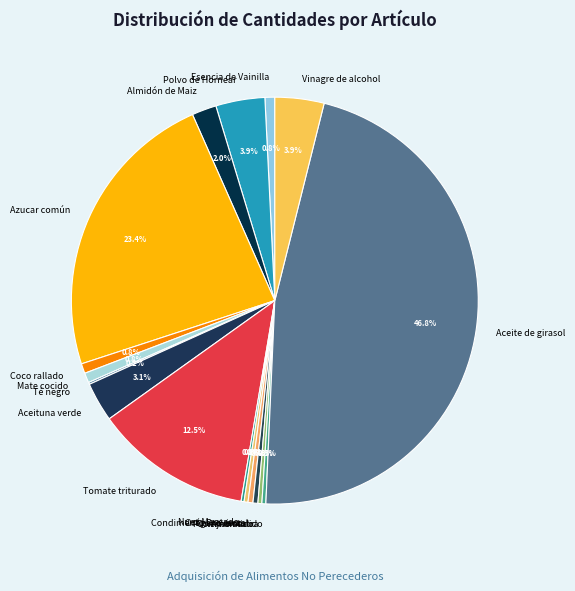

Is Pimentón extra the majority of the pie?

No